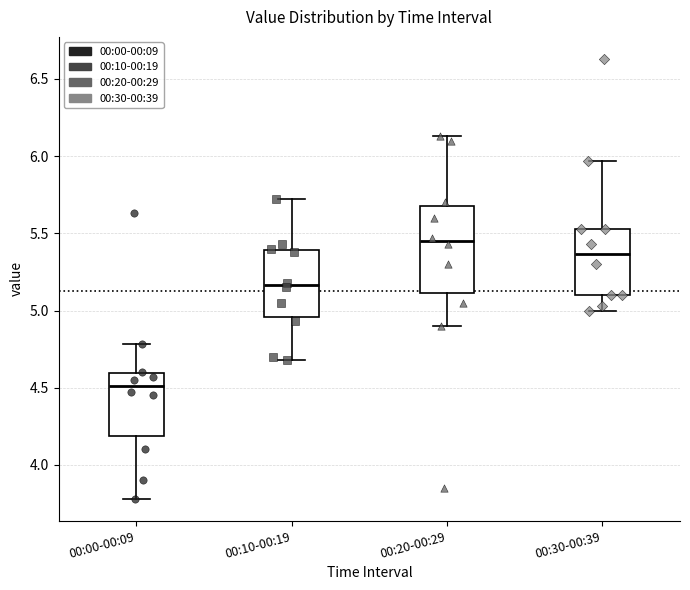

Where is the lower edge of the box for 00:20-00:29 on the y-axis? The values are not printed on the chart, so give them approximately, as read against the axis.

5.10